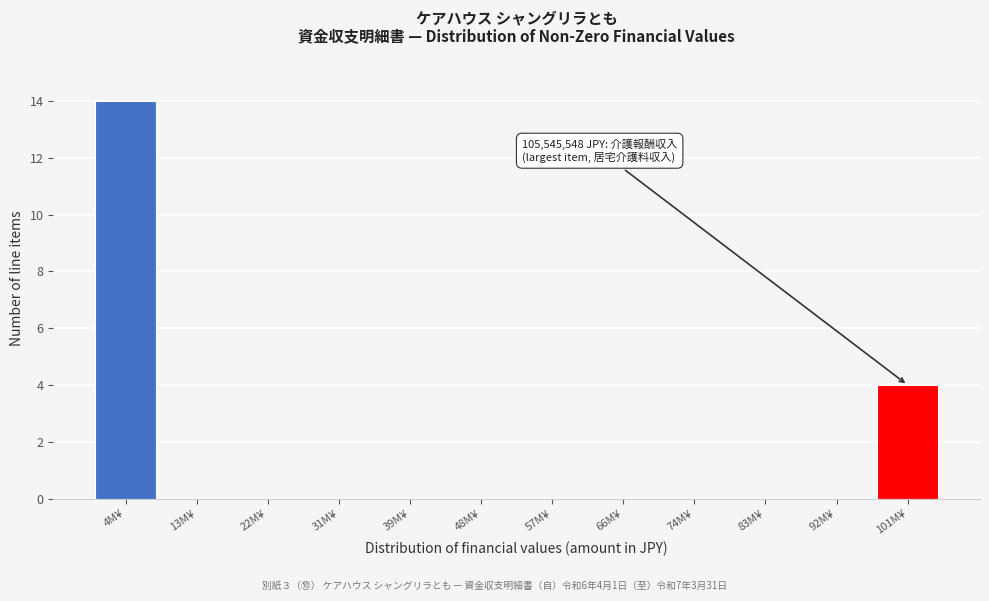

Reading left to right, transcribe all the data shown in this chart.

4M¥=14	13M¥=0	22M¥=0	31M¥=0	39M¥=0	48M¥=0	57M¥=0	66M¥=0	74M¥=0	83M¥=0	92M¥=0	101M¥=4